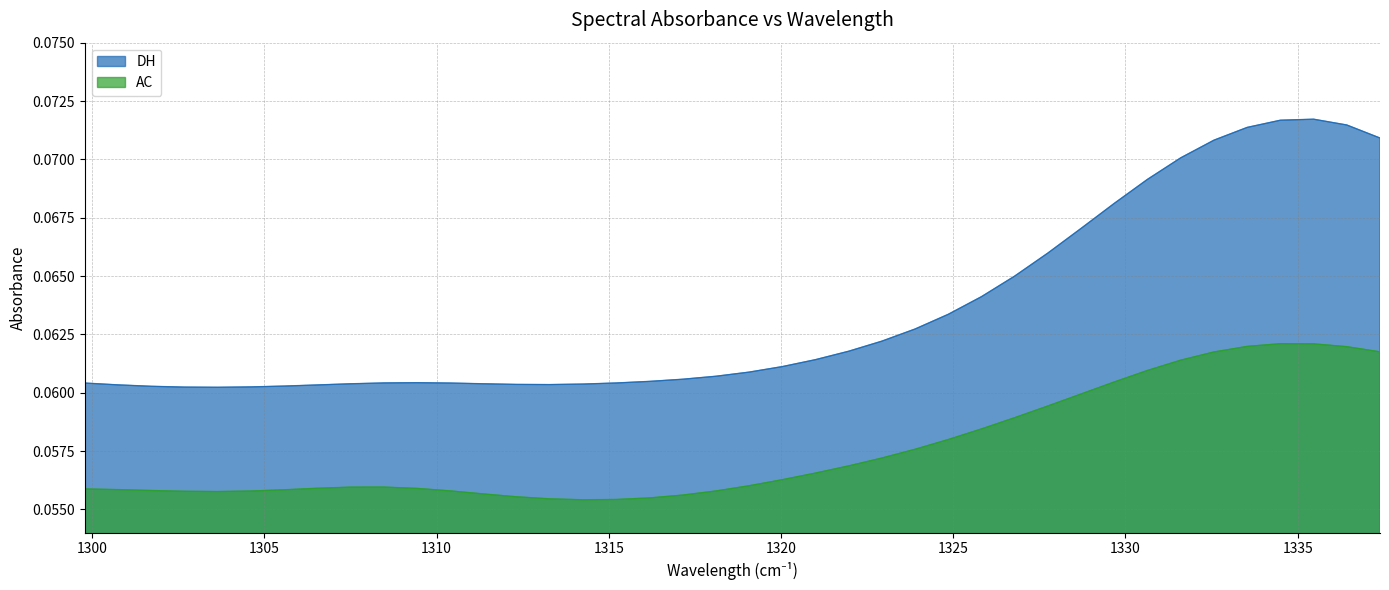

Read the AC value at 1336.4276.

0.1